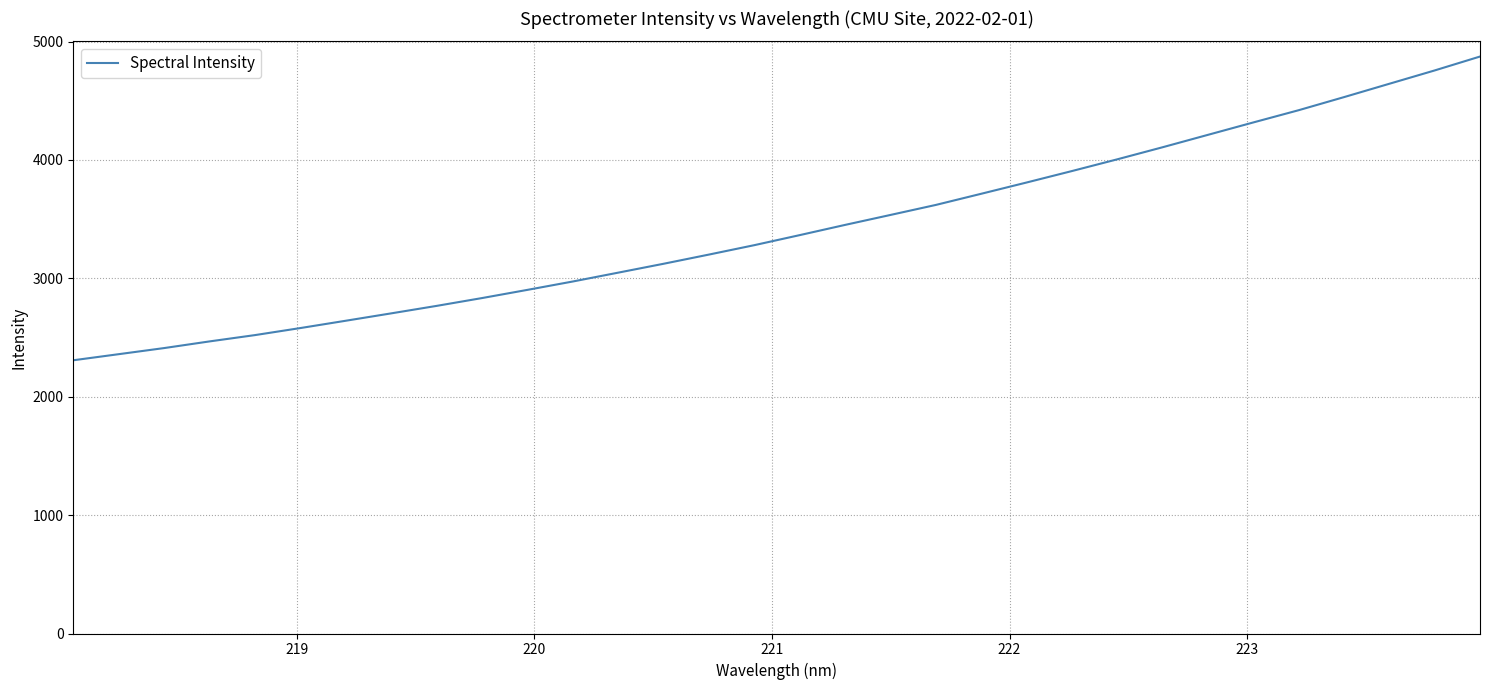

What is the minimum value shown in the chart?

2308.1